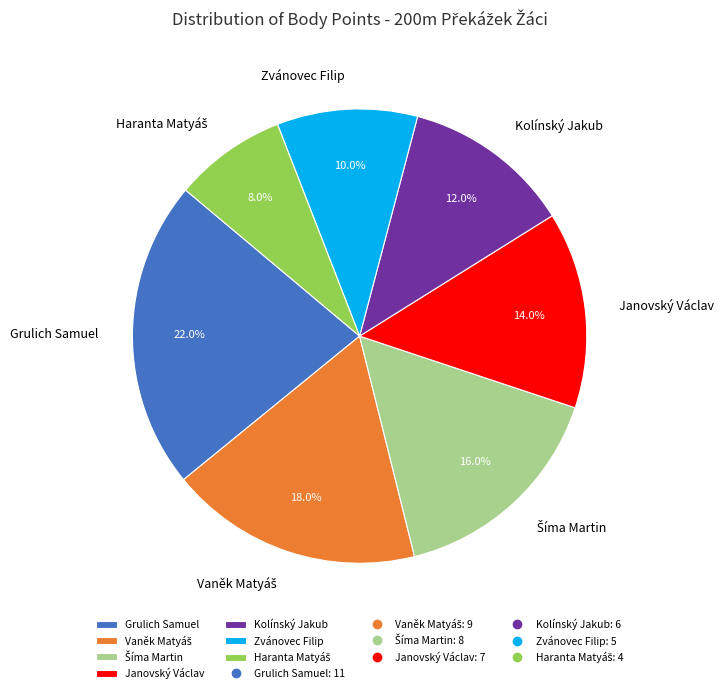

Count the number of slices in the pie.

7